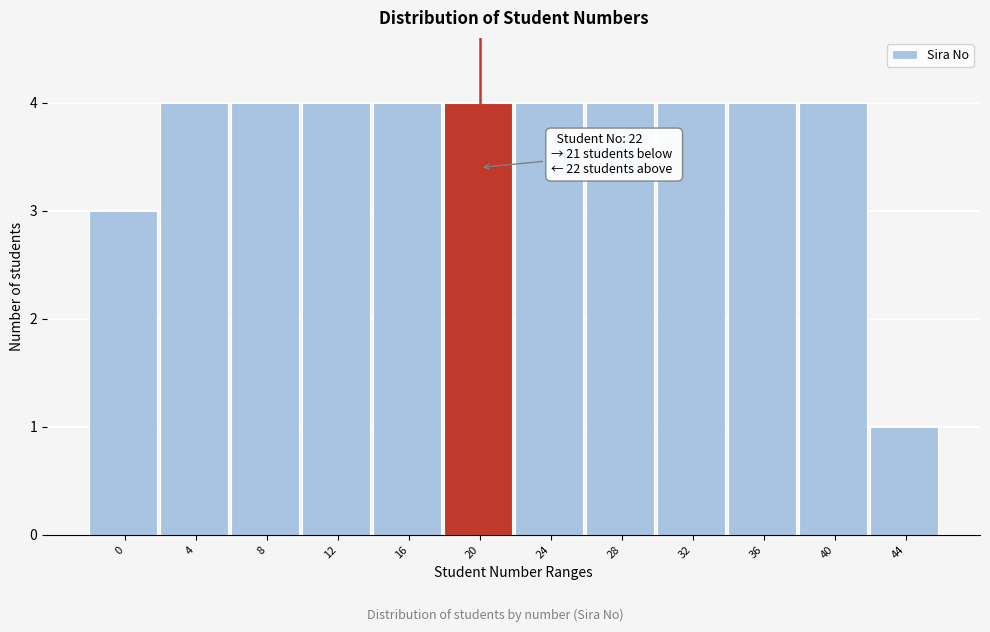

Reading left to right, extract all data points from this chart.

0=3	4=4	8=4	12=4	16=4	20=4	24=4	28=4	32=4	36=4	40=4	44=1